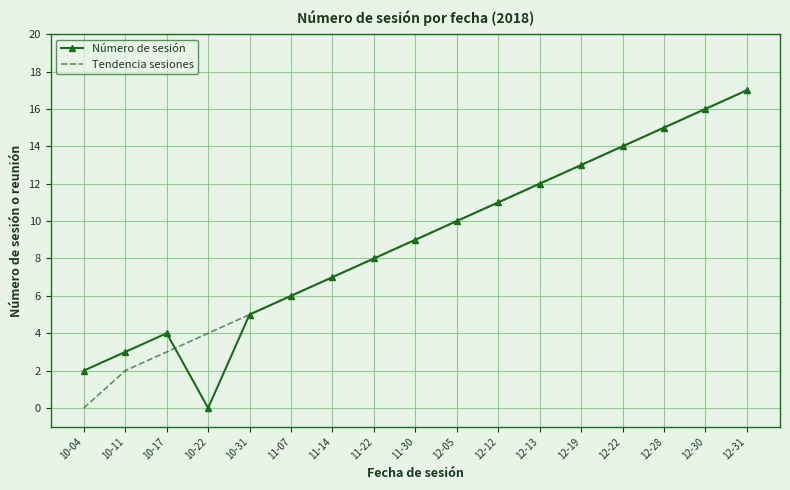

What is the difference between the highest and lowest values at 10-04?

2